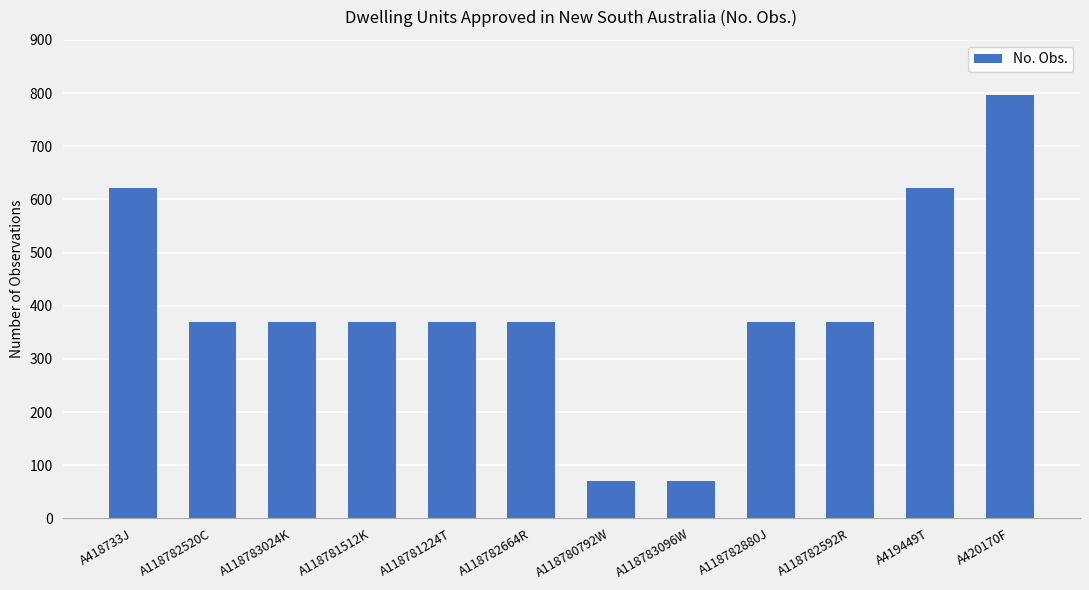

How many categories are shown in the chart?

12